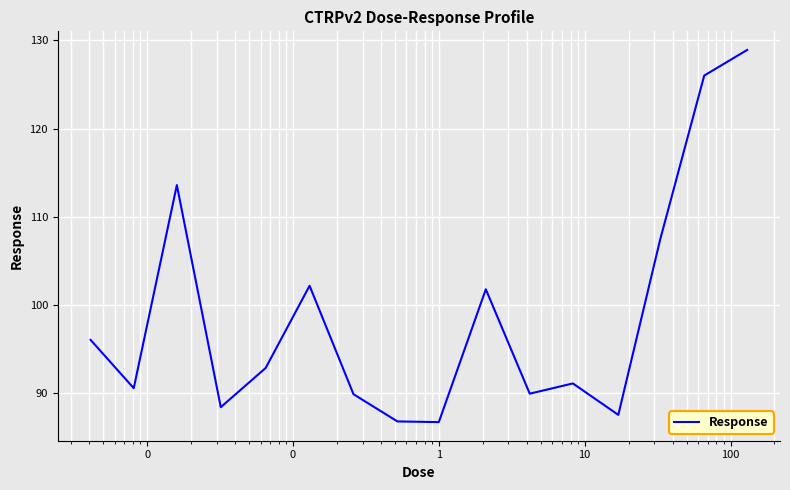

What is the smallest value displayed?

86.8